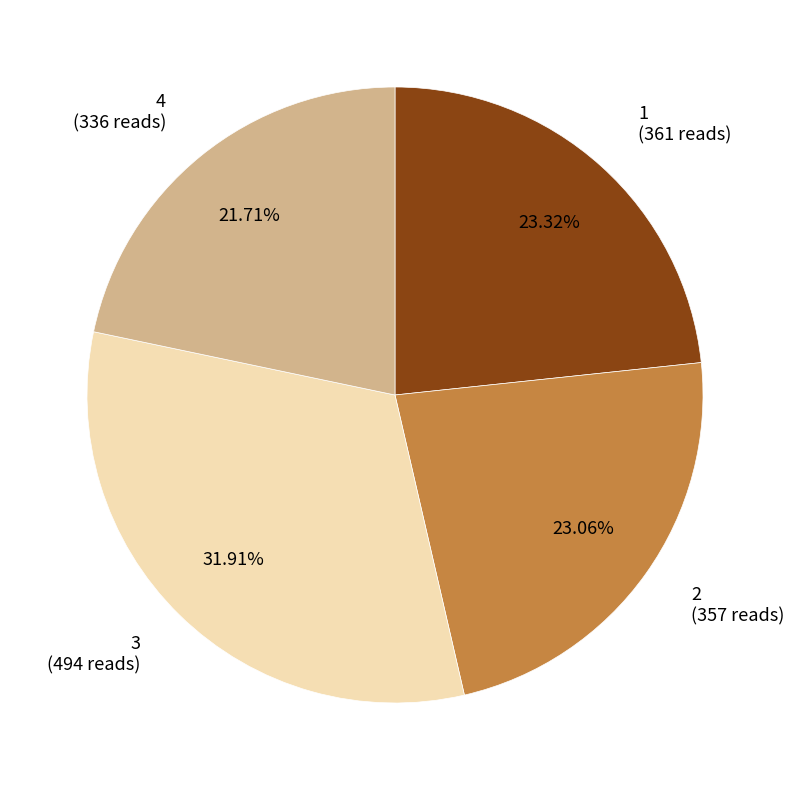

Combined, what portion of the pie is 3 and 2?

55.0%